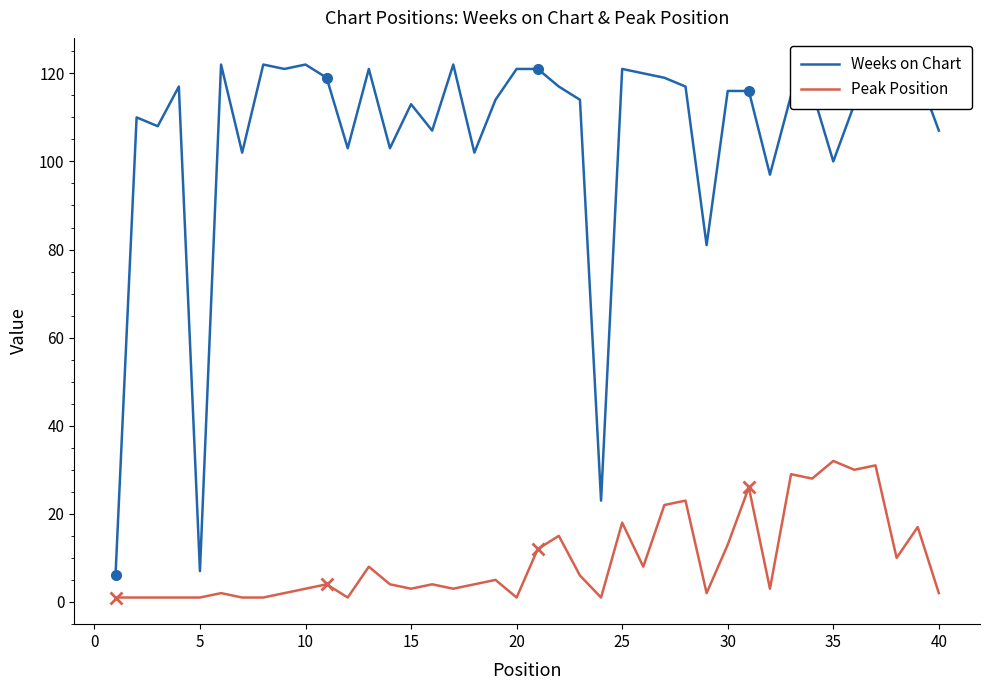

True or false: Peak Position and Weeks on Chart intersect in this chart.

False